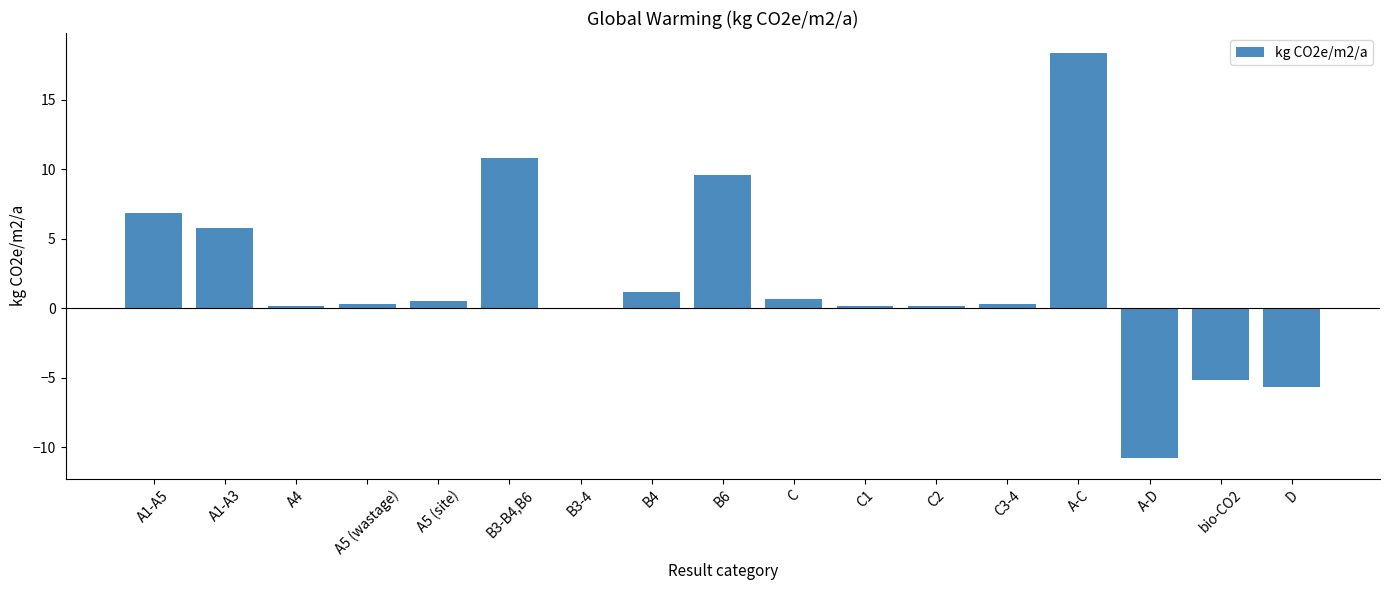

What is the sum of all values?

33.5